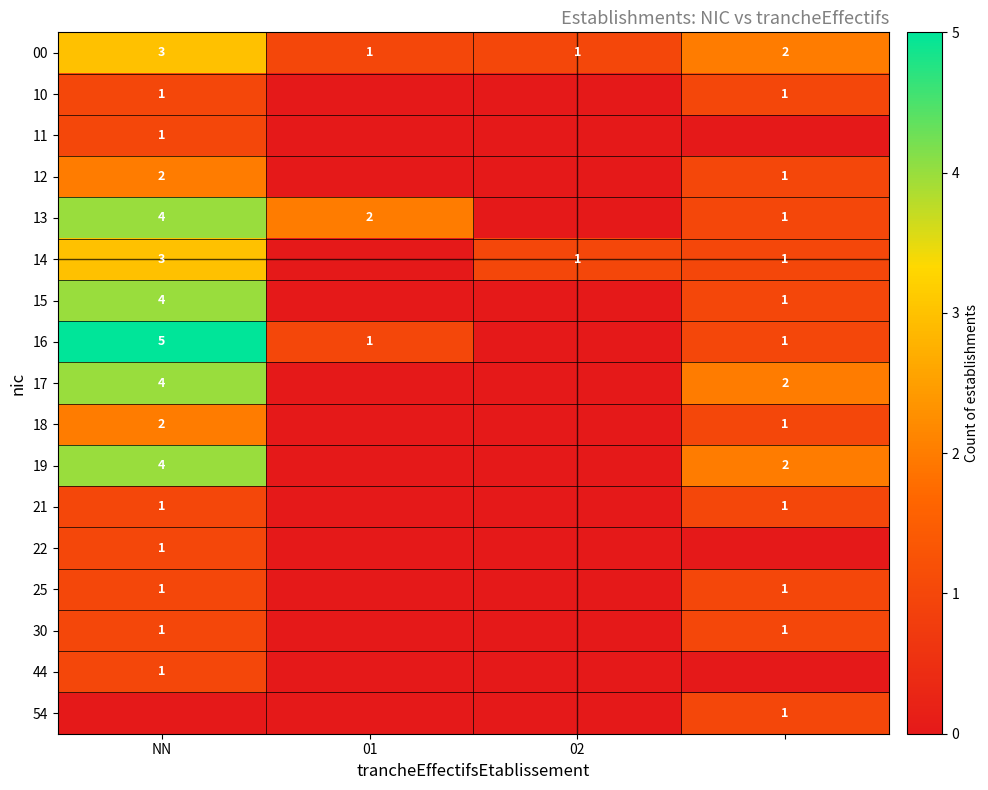

True or false: 10 has a value of 1 at NN.

True